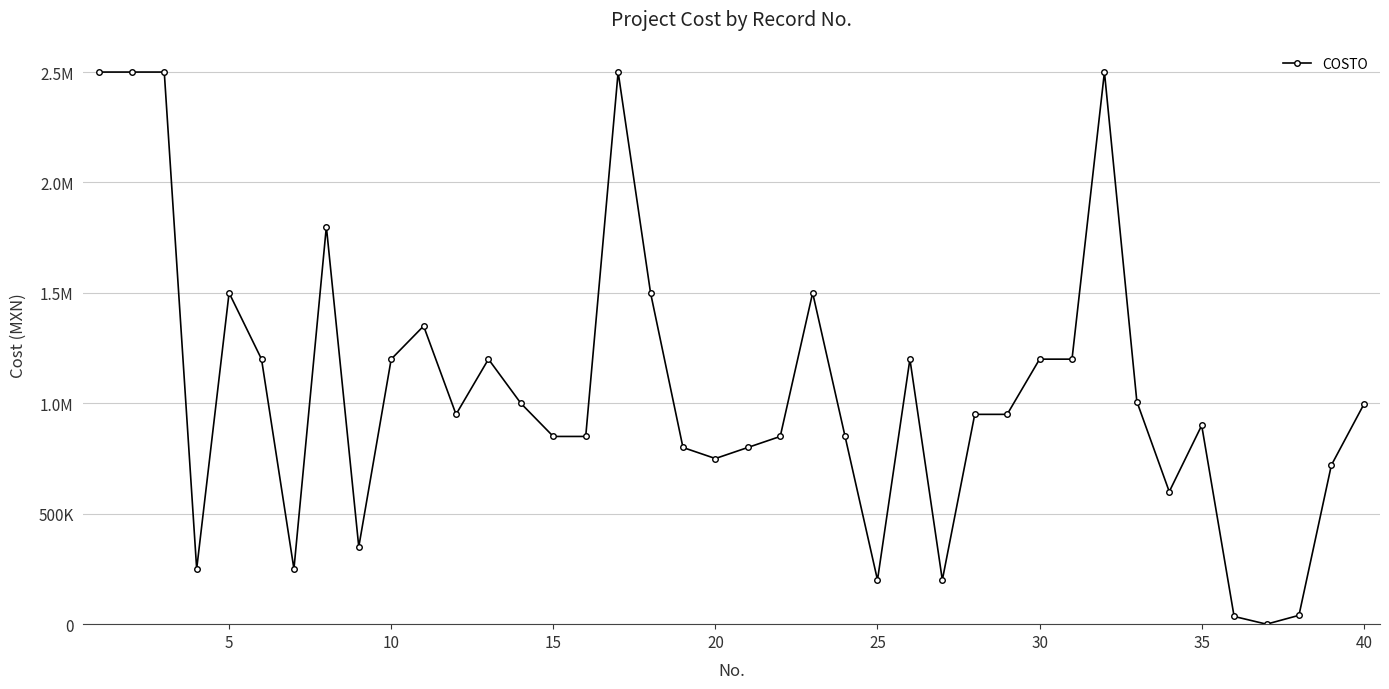

Does the chart have visible grid lines?

Yes